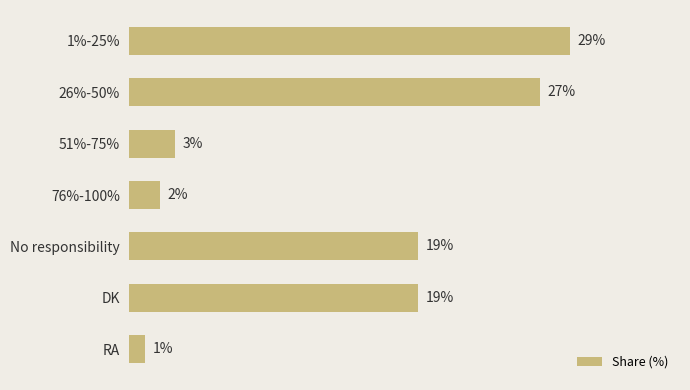

What is the label of the 4th bar from the top?

76%-100%